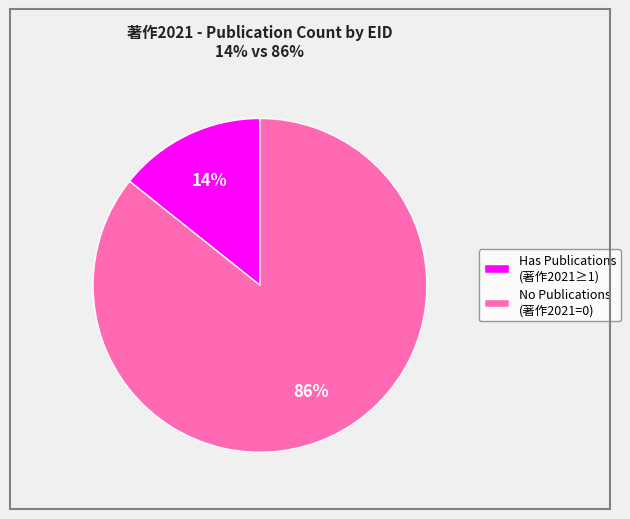

The No Publications (著作2021=0) slice represents 94% of the pie. True or false?

False